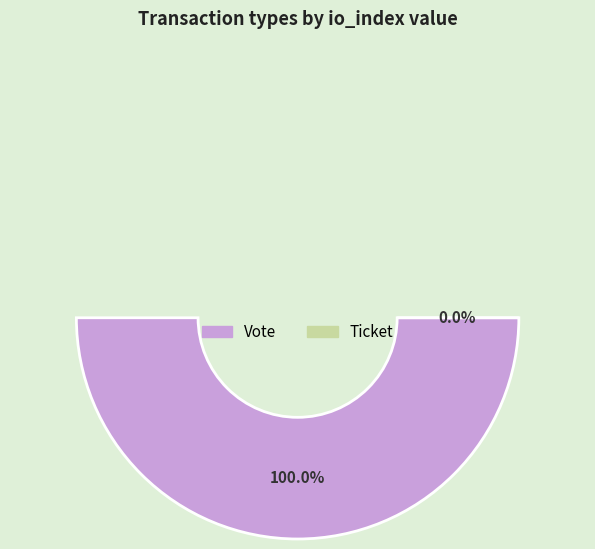

True or false: Vote accounts for 100% of the total.

True